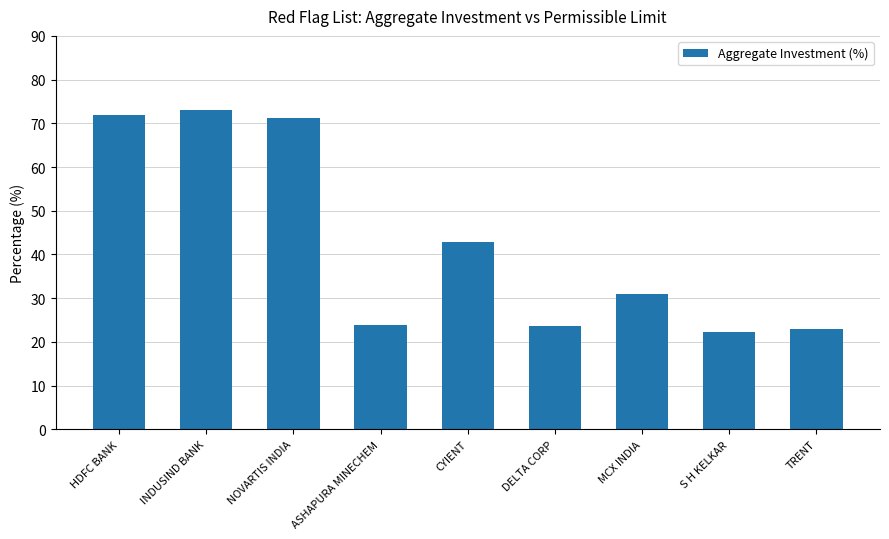

What is the greatest value displayed?

73.1